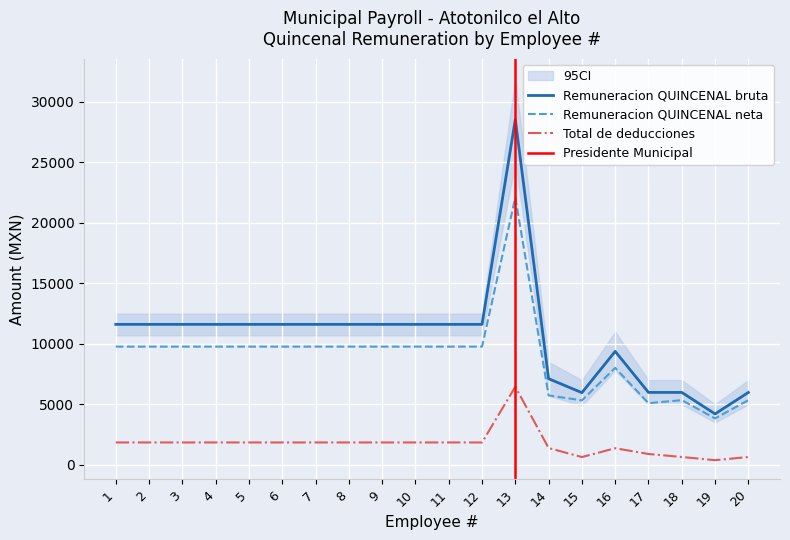

What is the difference between the Total de deducciones values at 18 and 4?

1202.4